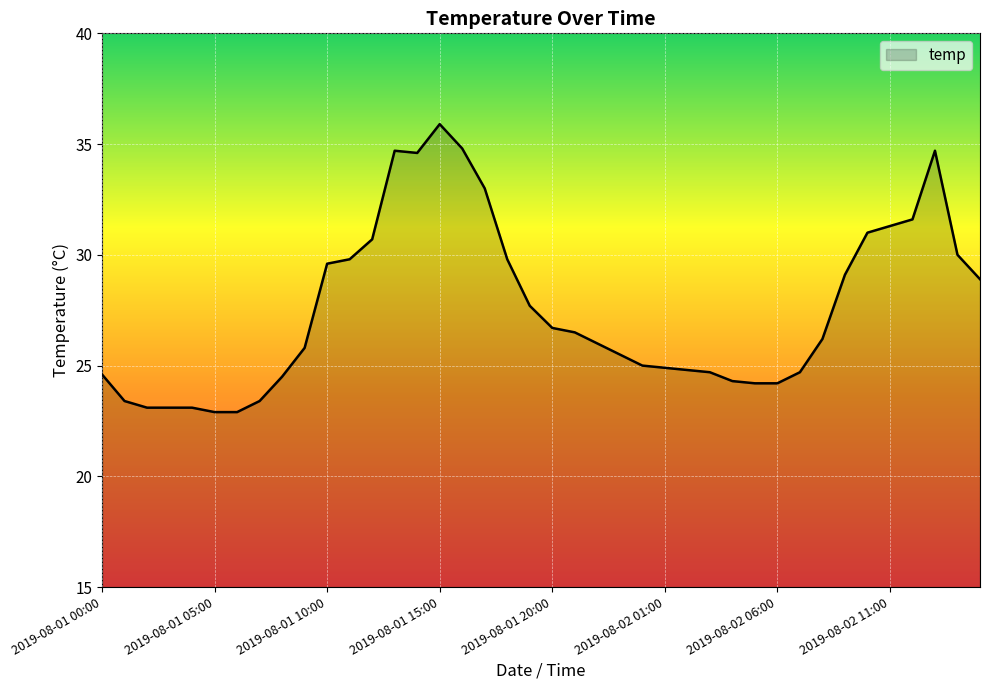

What is the maximum value shown in the chart?

35.9